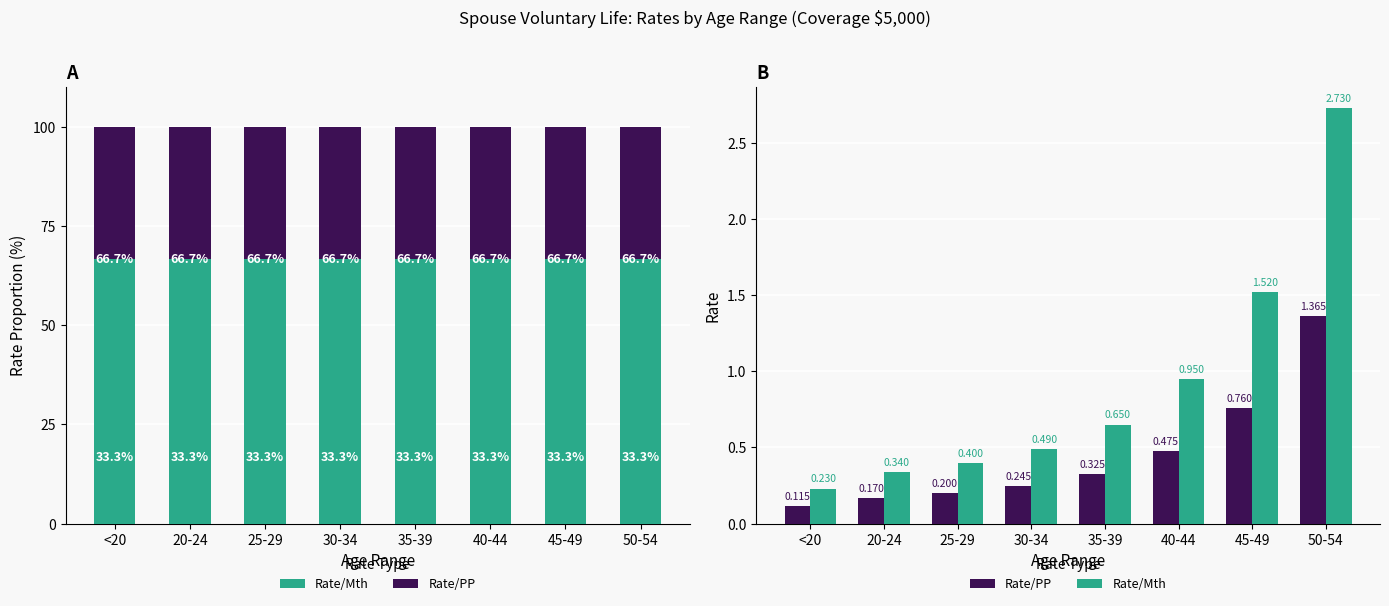

Is it true that Rate/Mth equals 0.1 at 20-24?

False